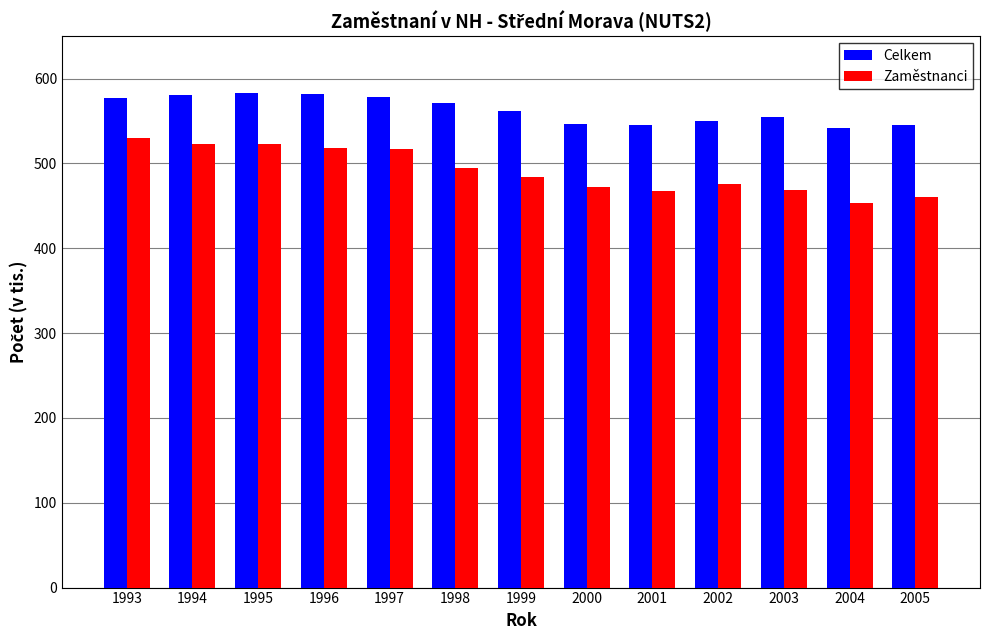

At how many categories does at least one series exceed 472?

13